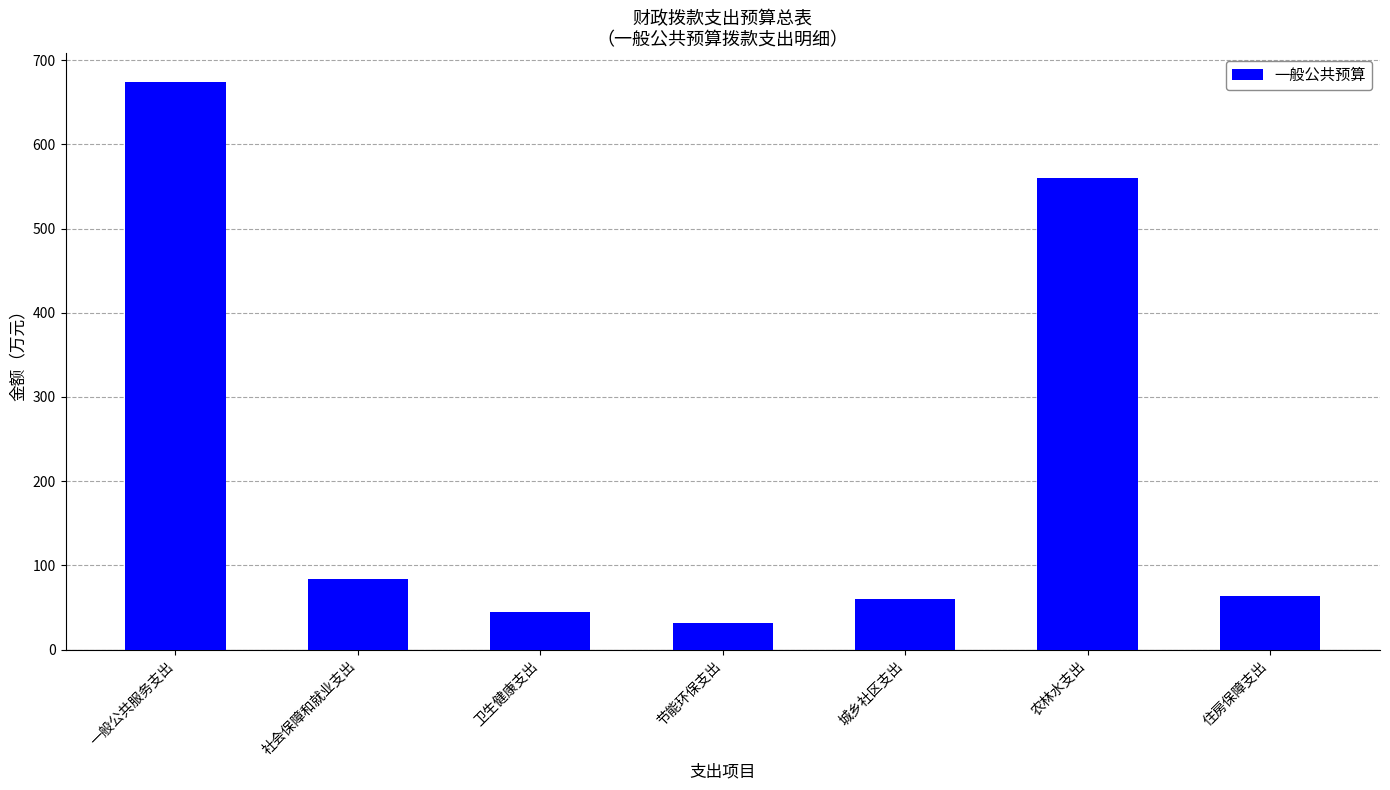

Reading left to right, list all the values displayed in this chart.

674.7	84.2	45.0	31.0	60.3	559.9	63.2